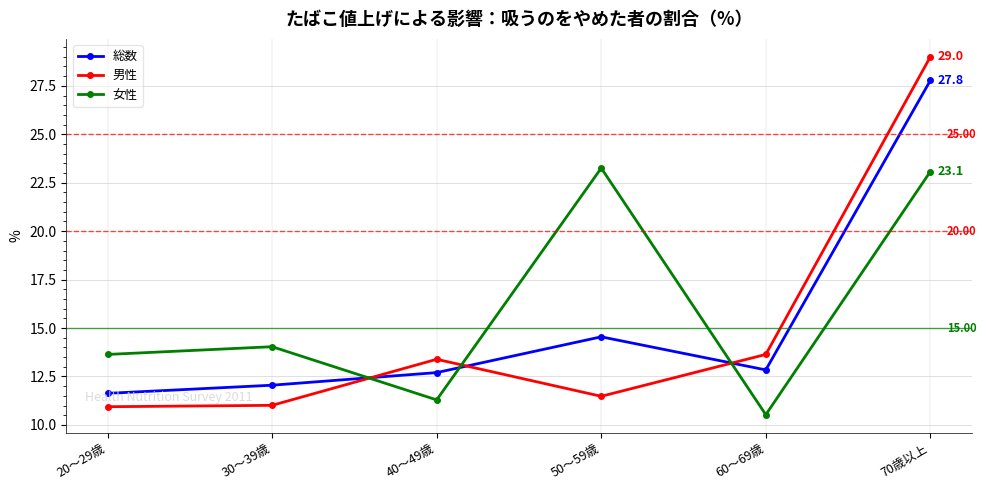

Which series changed the most between 20～29歳 and 50～59歳?

女性